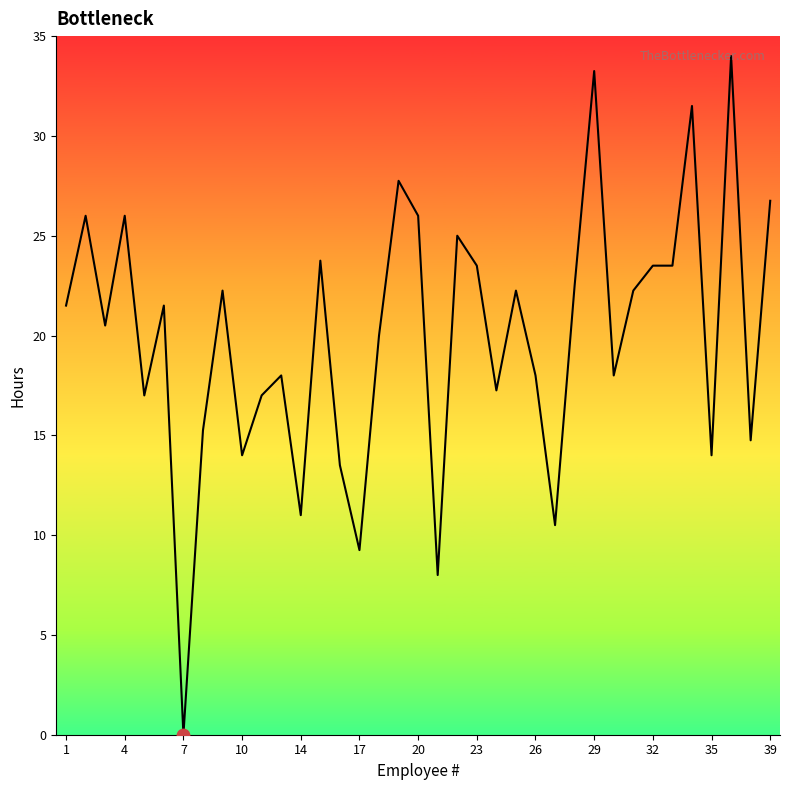

What is the greatest value displayed?

34.0